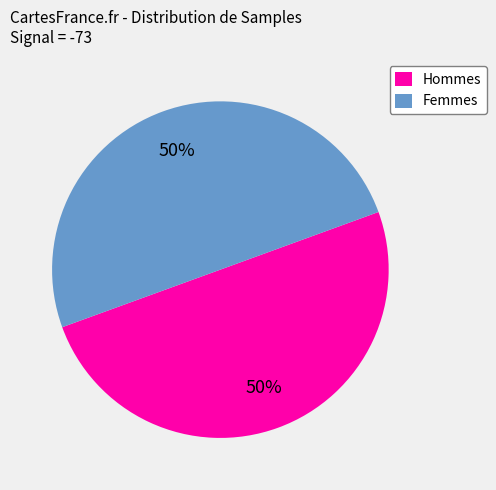

What percentage is the Femmes slice, to the nearest percent?

50%